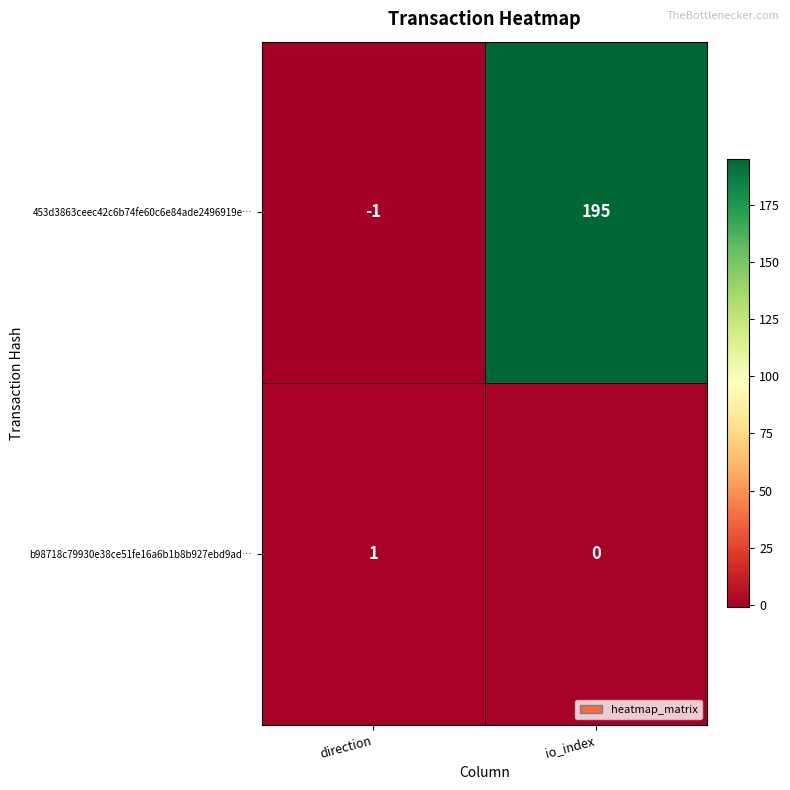

Which category has the highest value across all series?

io_index